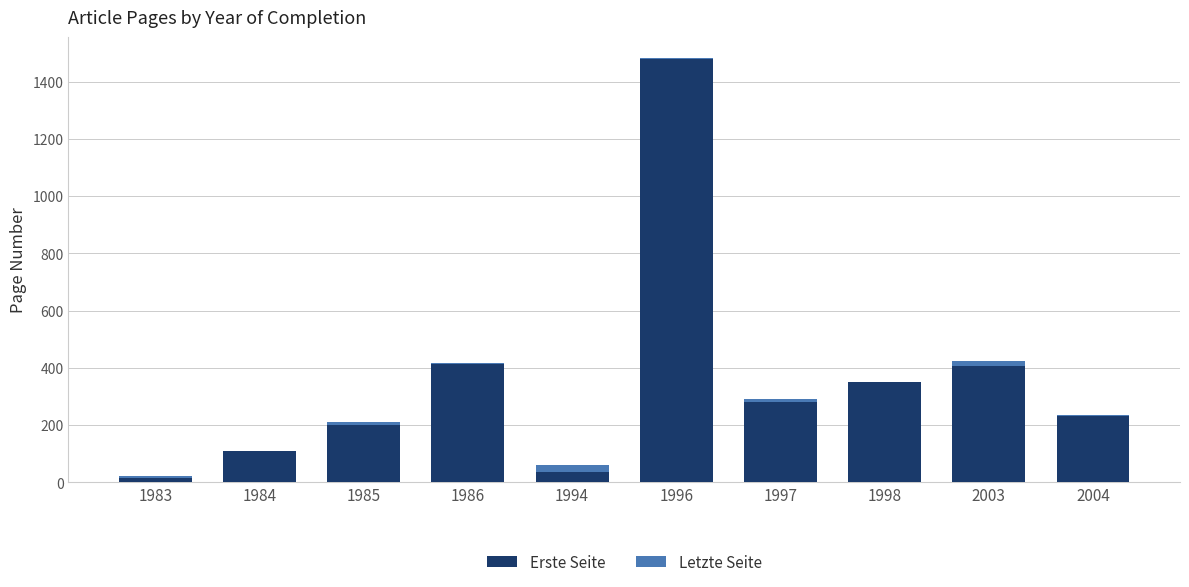

The Erste Seite series shows 346 at 2004. True or false?

False